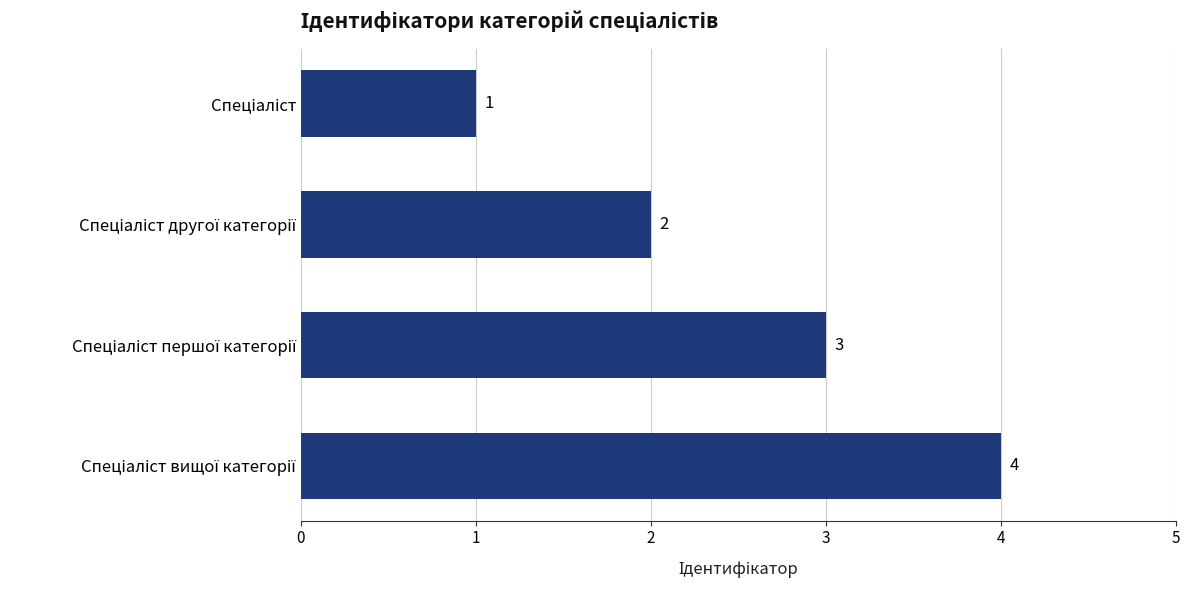

What is the difference between the maximum and minimum values?

3